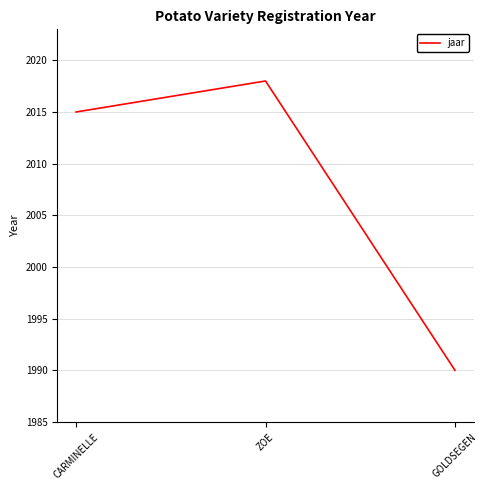

What is the smallest value displayed?

1990